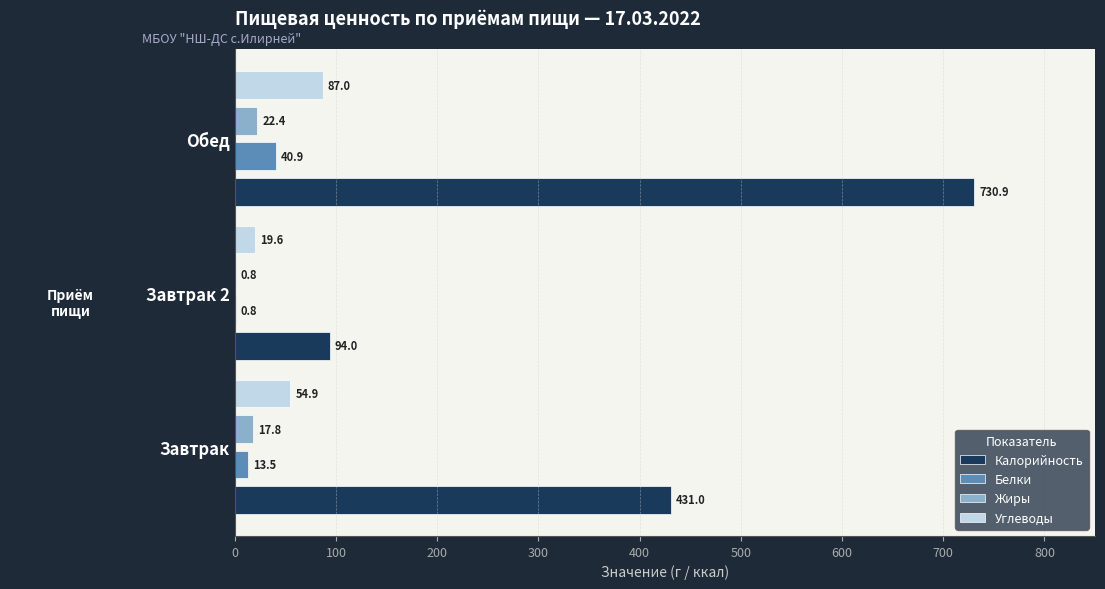

At which label does Белки reach its peak?

Обед